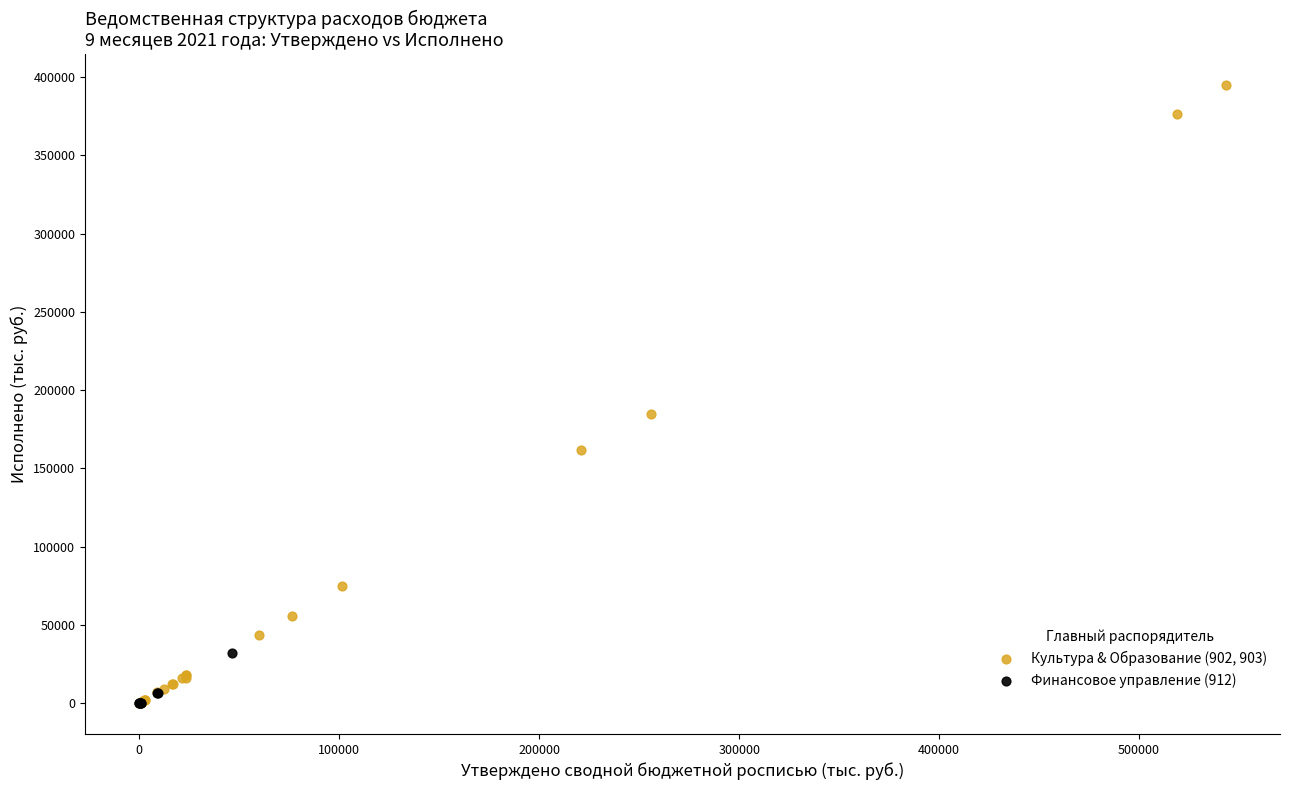

What are all the series names shown in the legend?

Культура & Образование (902, 903), Финансовое управление (912)